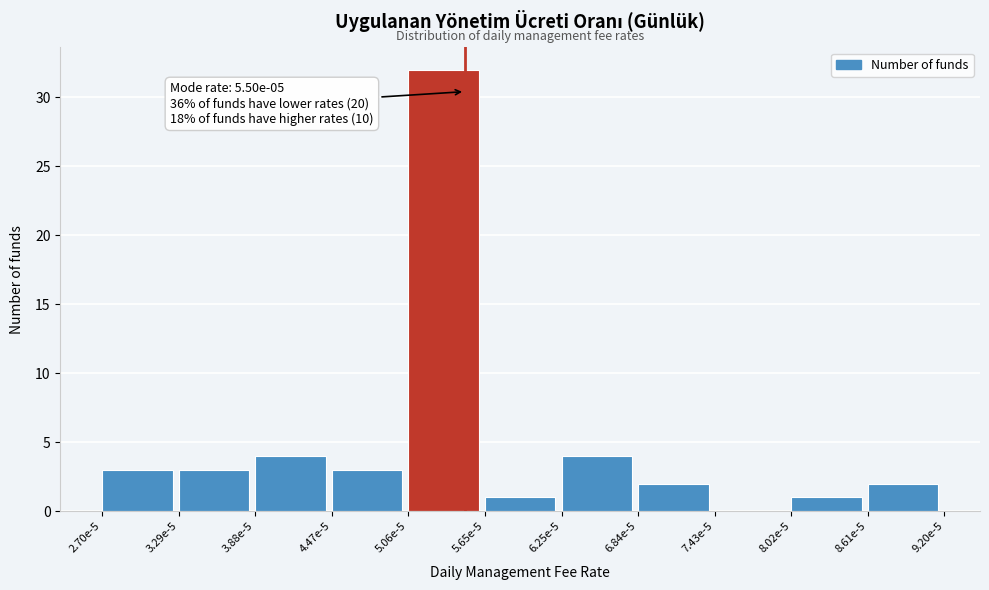

Reading left to right, list all the values displayed in this chart.

2.70e-5=3	3.29e-5=3	3.88e-5=4	4.47e-5=3	5.06e-5=32	5.65e-5=1	6.25e-5=4	6.84e-5=2	7.43e-5=0	8.02e-5=1	8.61e-5=2